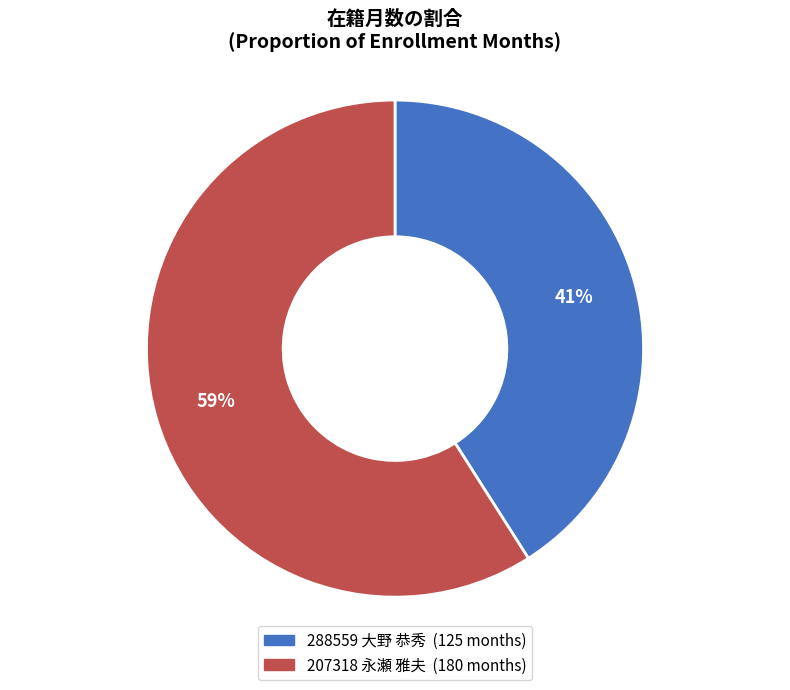

True or false: 288559 大野 恭秀 accounts for 41% of the total.

True